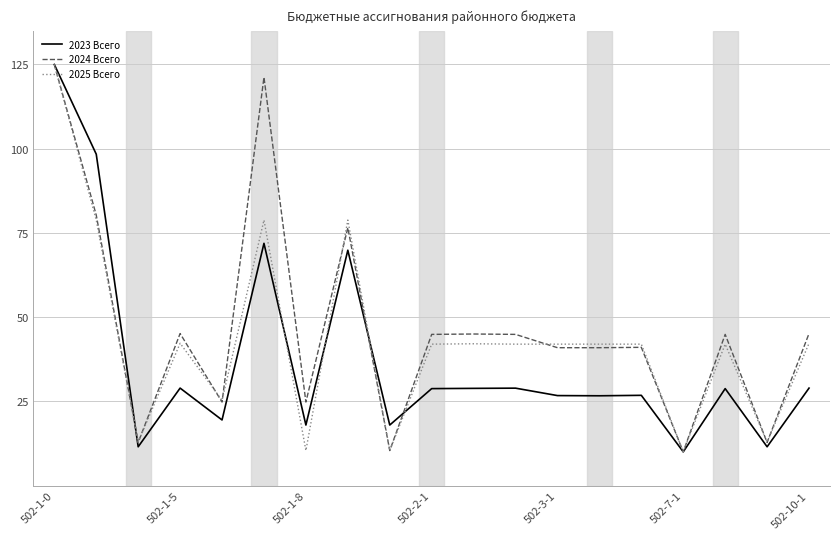

What is the minimum value for 2025 Всего?

10.0